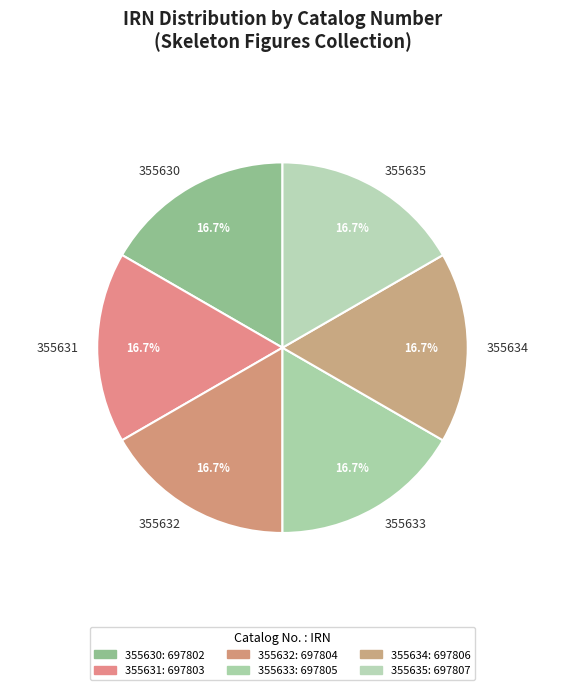

Does 355632 account for over 50% of the chart?

No